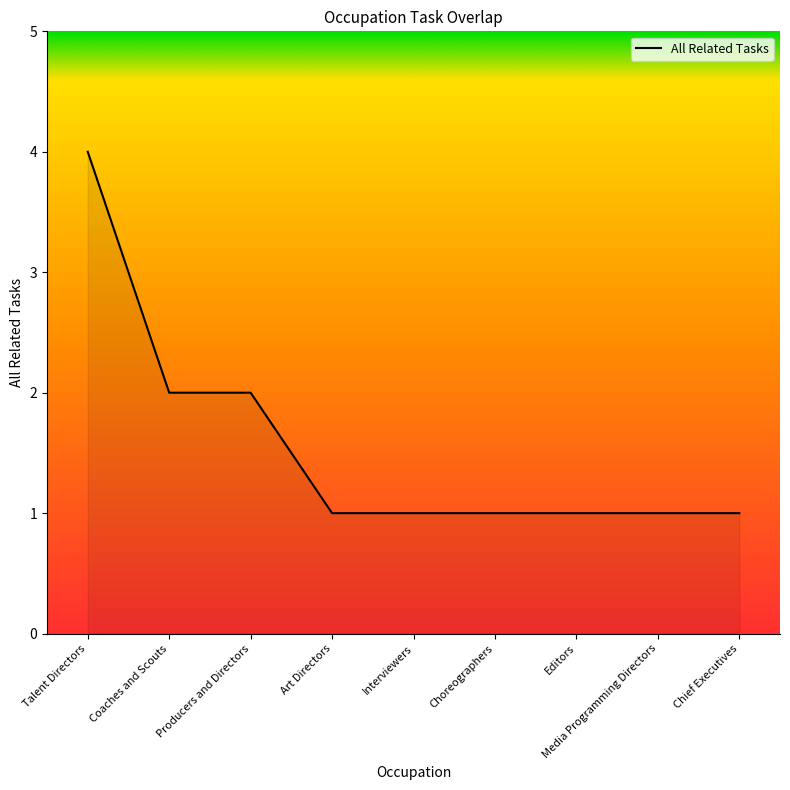

Which label corresponds to the largest value in the chart?

Talent Directors